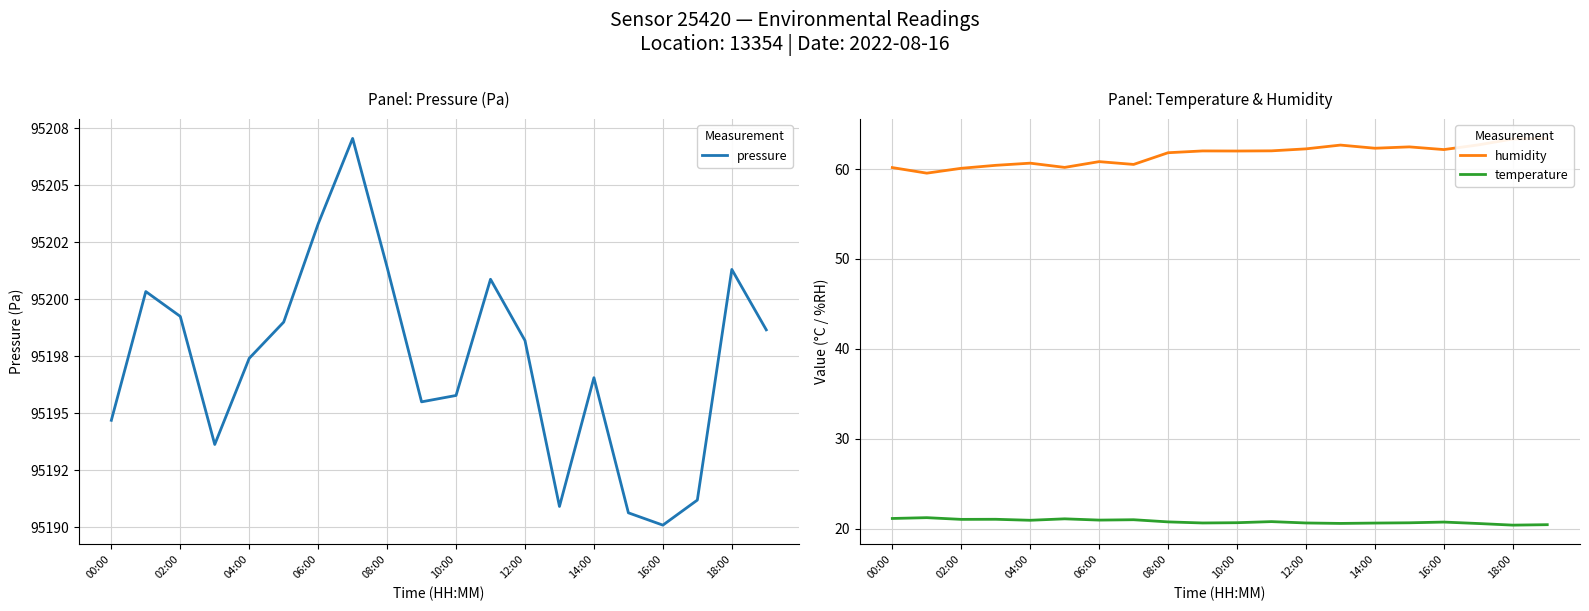

Is it true that temperature equals 12.3 at 18:00?

False